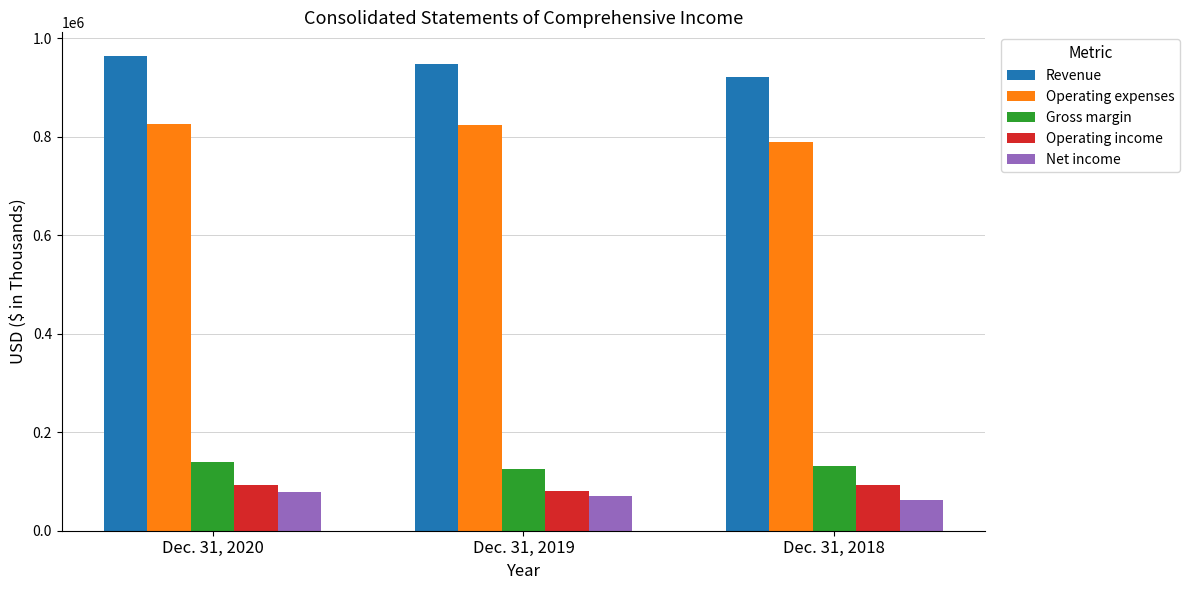

The Operating income series shows 92480 at Dec. 31, 2020. True or false?

True